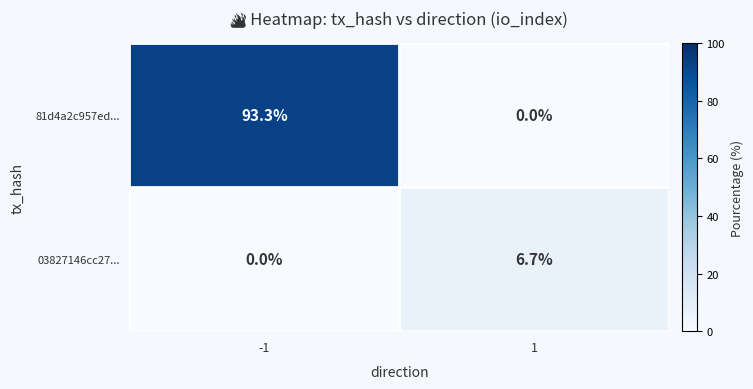

Which series changed the most between -1 and 1?

81d4a2c957ed...